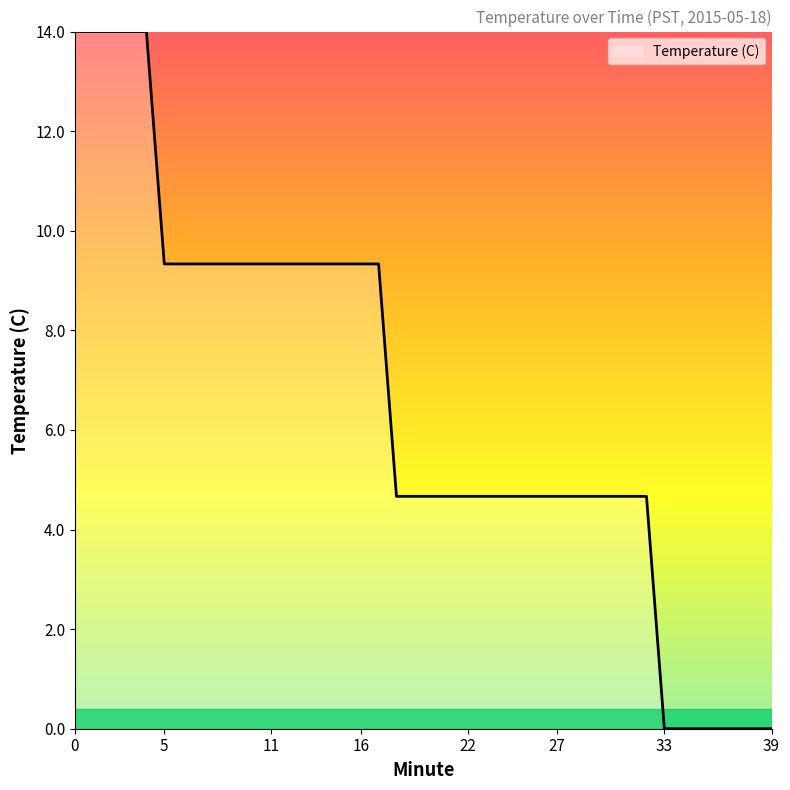

What is the difference between the maximum and minimum values?

14.0